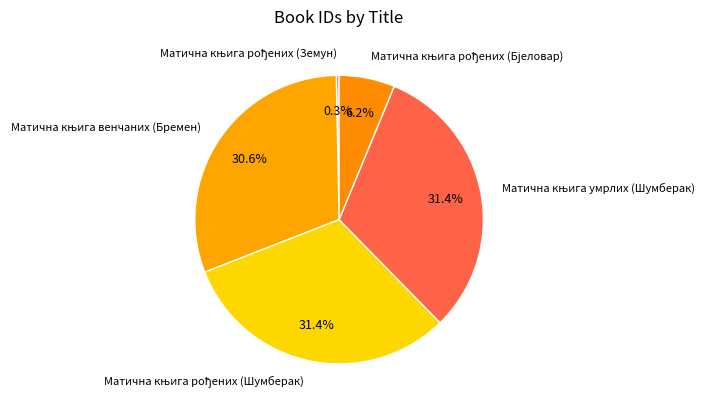

Is there any slice that represents more than half of the pie?

No